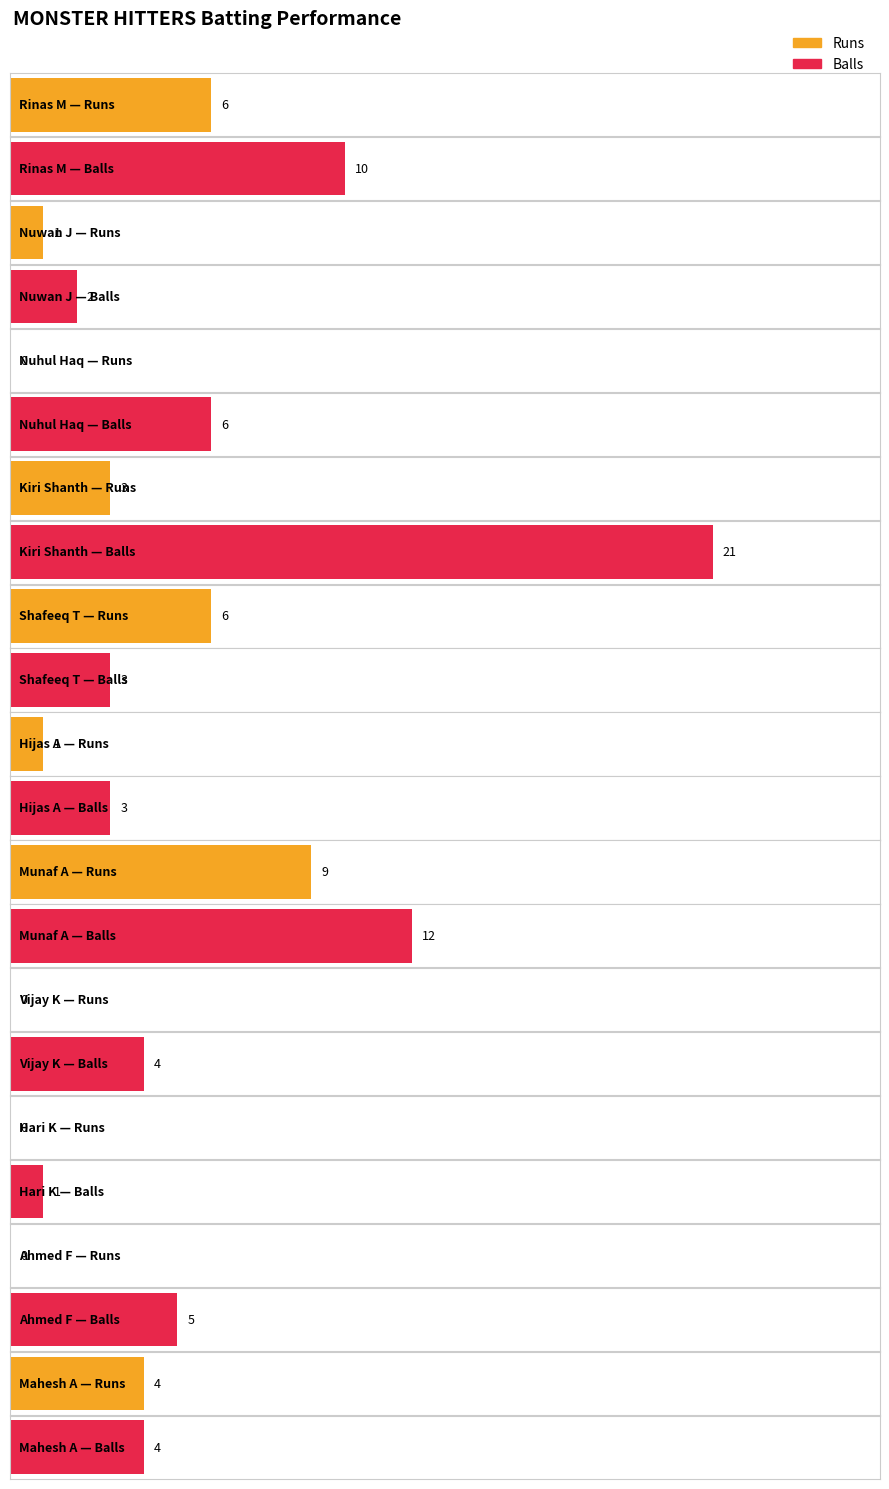

How many groups of bars are there?

11